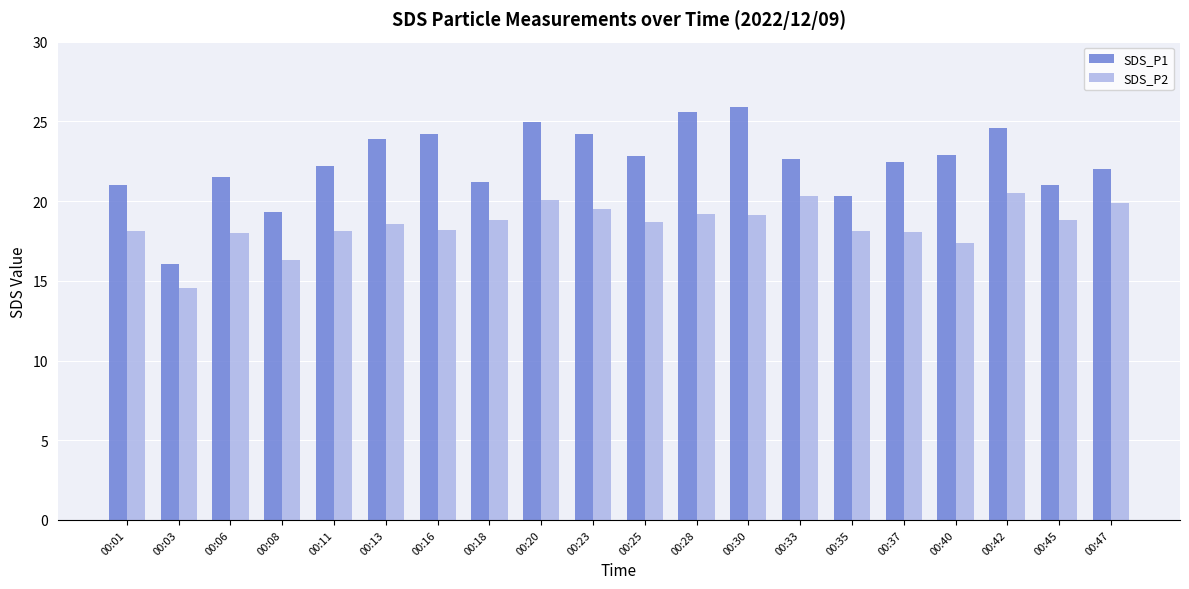

What is the spread (max minus min) of values at 00:40?

5.5